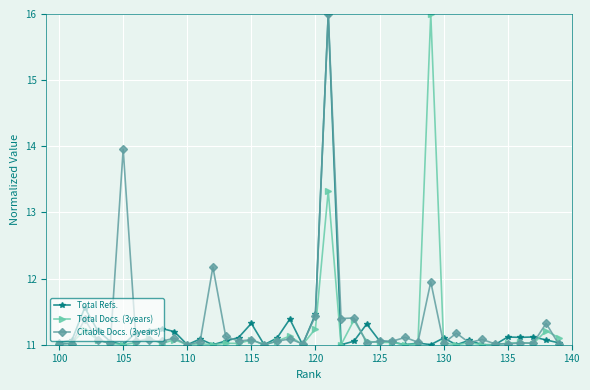

True or false: Total Refs. has a value of 16.3 at 110.

False